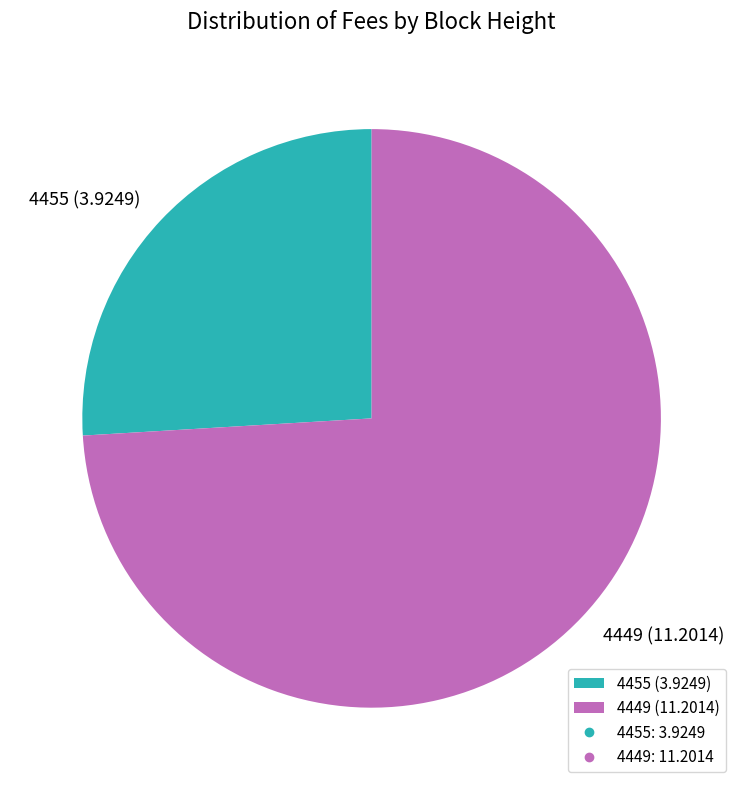

Which has a higher value, 4449 or 4455?

4449